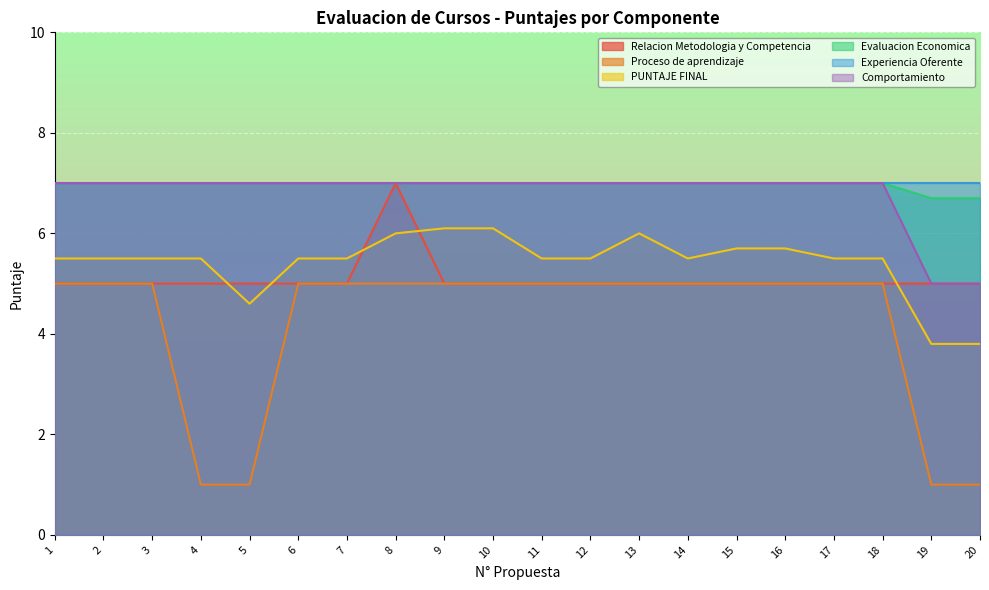

At which category does the chart reach its minimum across all series?

4